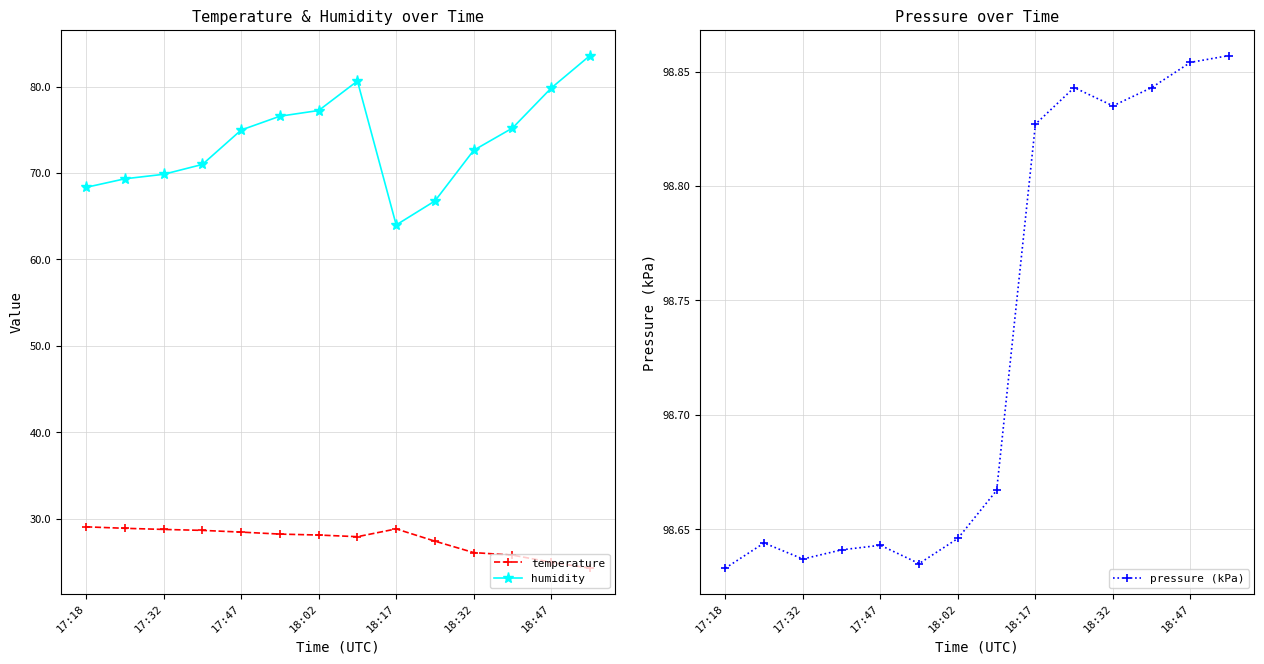

Which series has the largest total across all categories?

pressure (kPa)